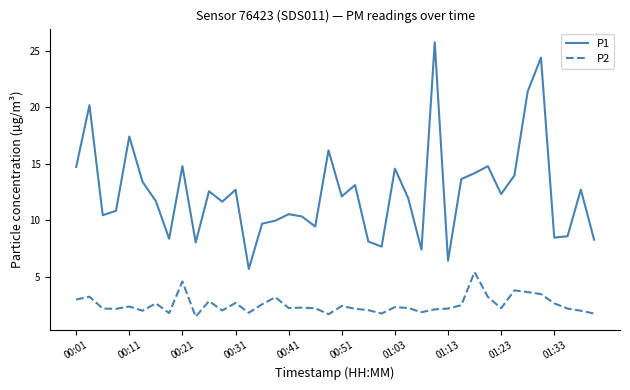

List the series in order of their peak value, highest first.

P1, P2